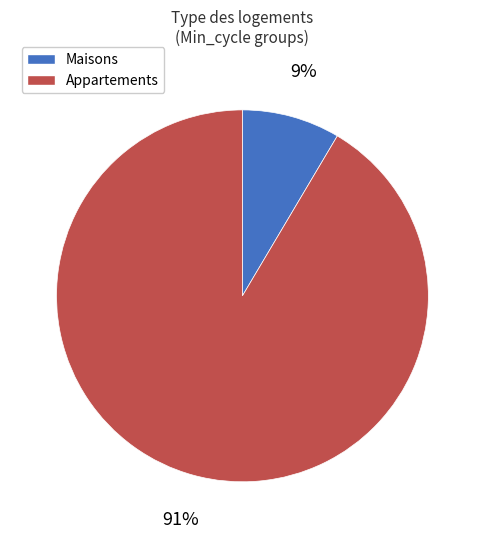

To the nearest percent, what is the average slice percentage?

50%